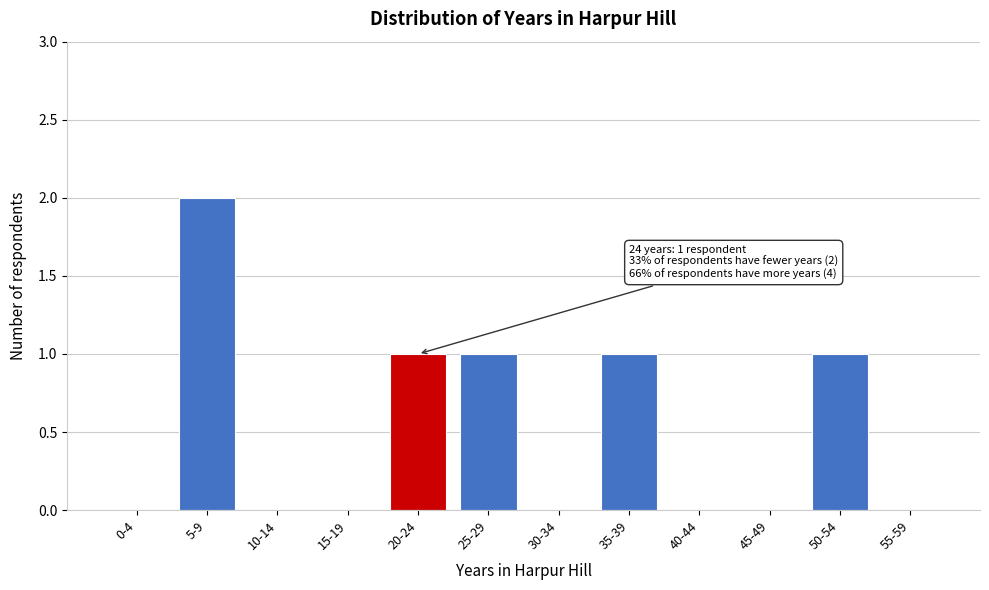

Reading right to left, extract all data points from this chart.

55-59=0	50-54=1	45-49=0	40-44=0	35-39=1	30-34=0	25-29=1	20-24=1	15-19=0	10-14=0	5-9=2	0-4=0